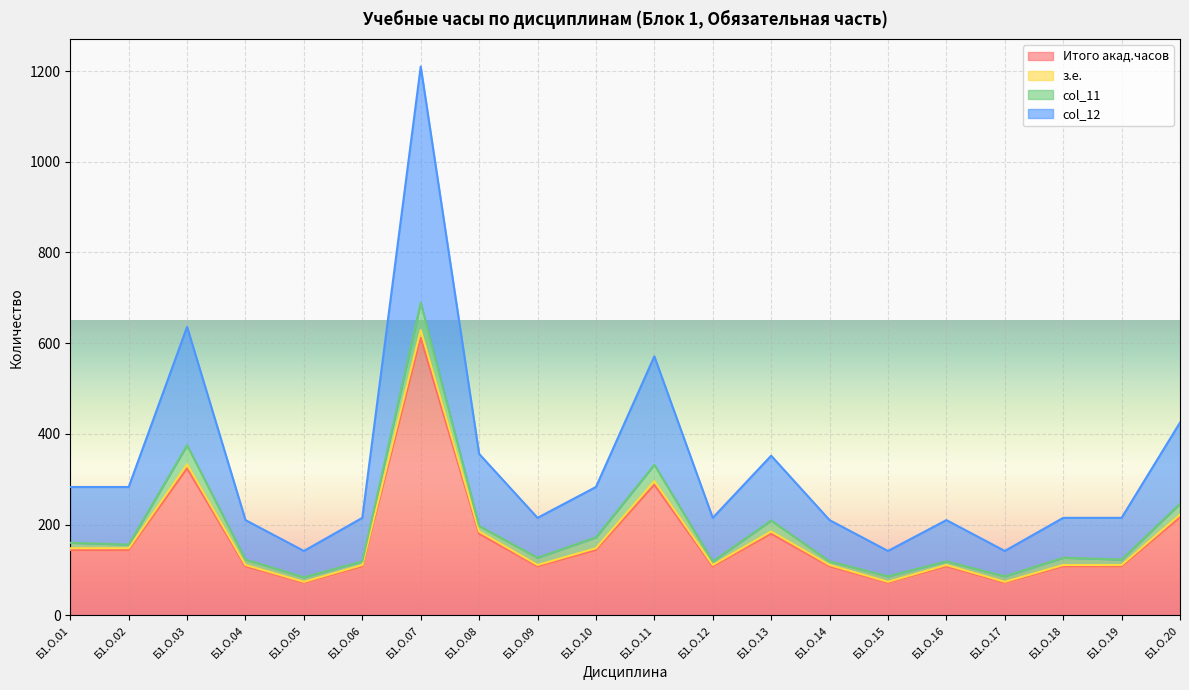

How many interior local valleys does the Итого акад.часов series have?

5